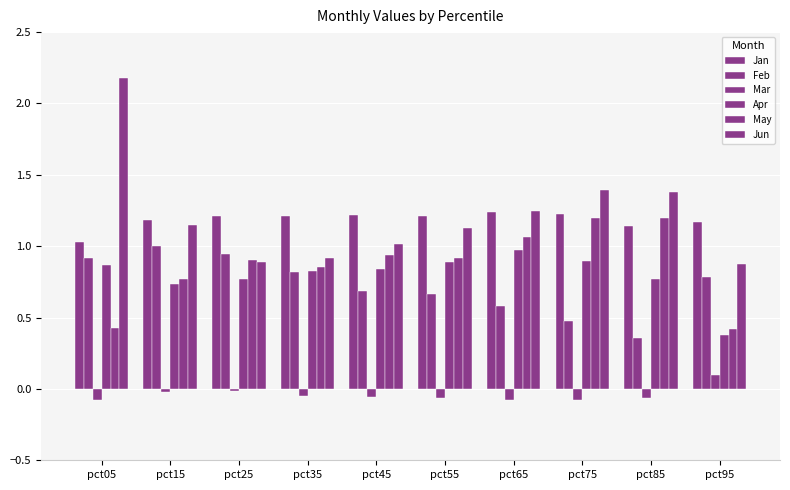

How many bars are there in total?

60